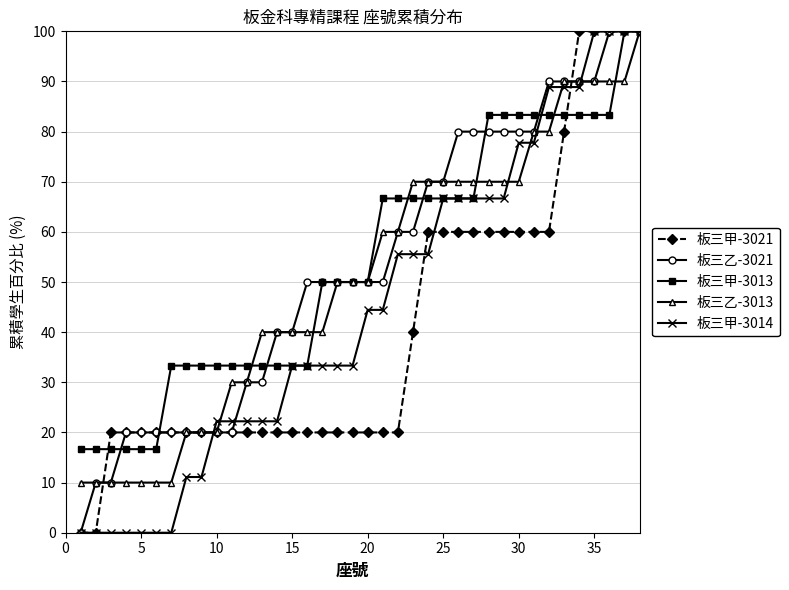

How many distinct data groups are displayed?

5